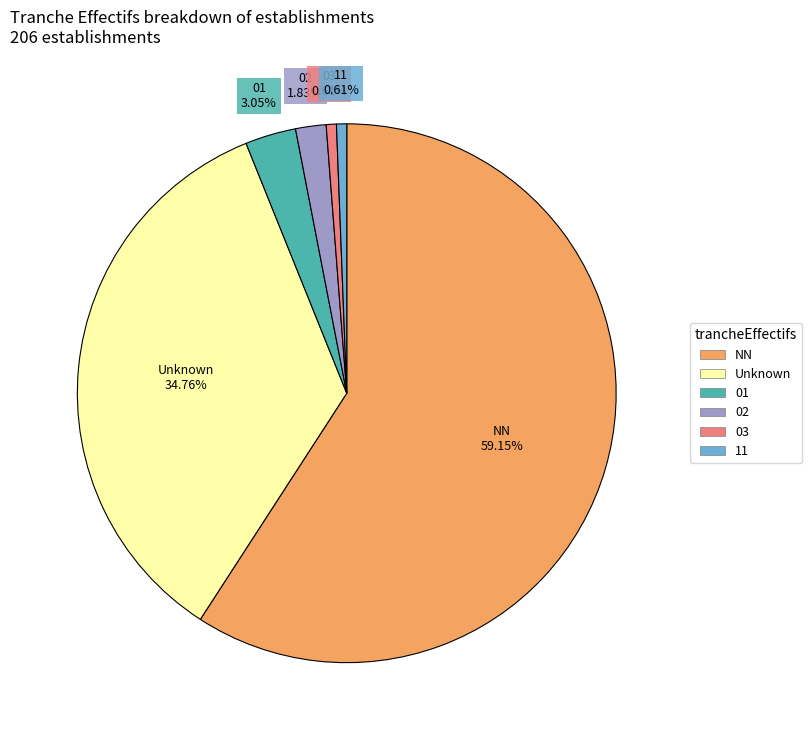

Is there any slice that represents more than half of the pie?

Yes